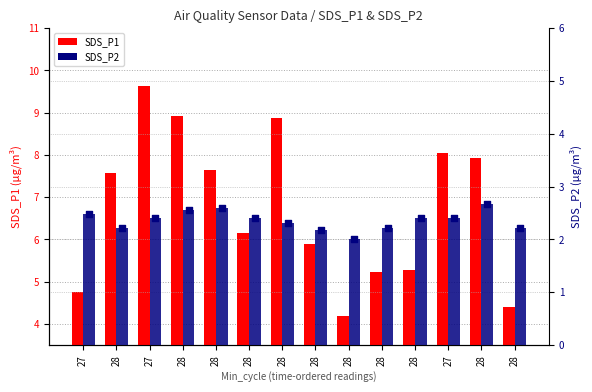

What are all the series names shown in the legend?

SDS_P1, SDS_P2